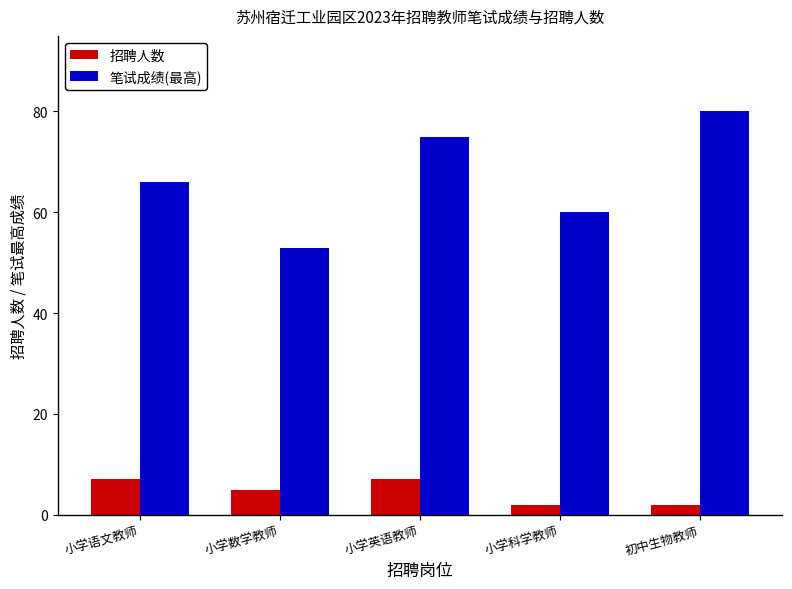

What is the total value across all series at 小学数学教师?

58